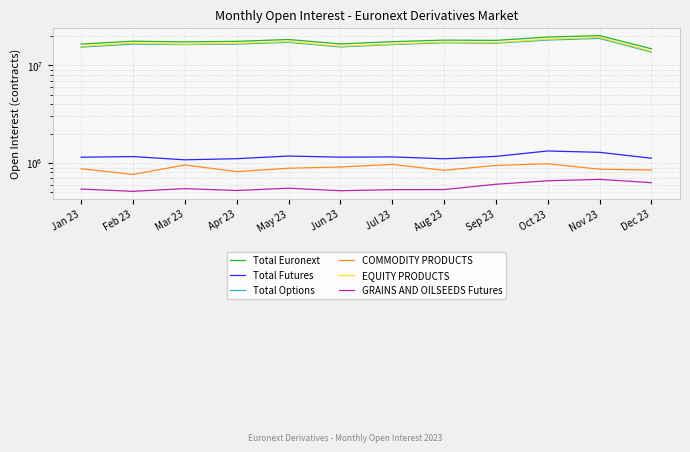

How many interior local valleys does the EQUITY PRODUCTS series have?

3